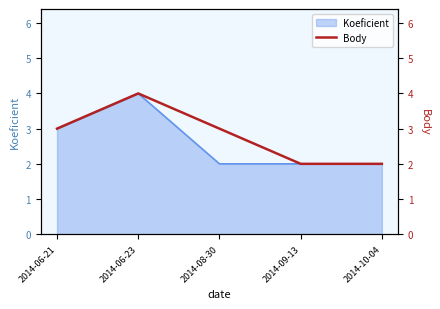

Is it true that the value at 2014-06-23 is 2?

False